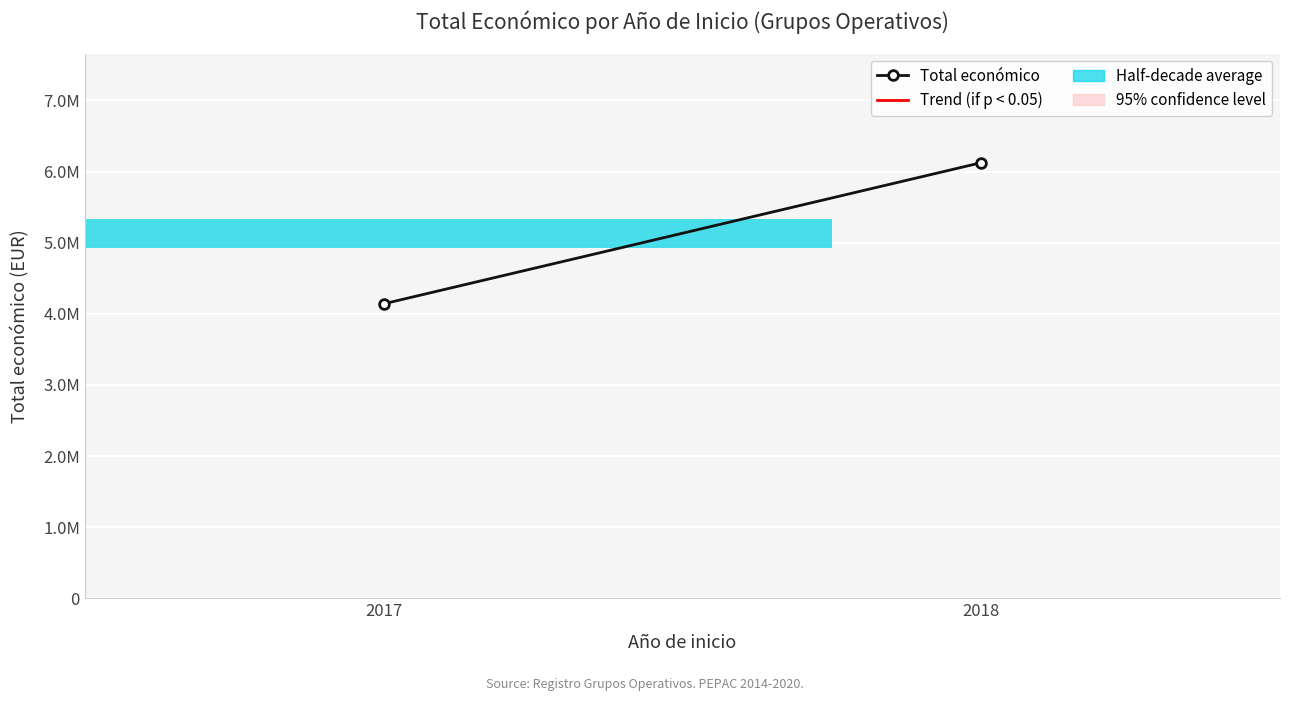

Rank the categories by value from lowest to highest.

2017, 2018